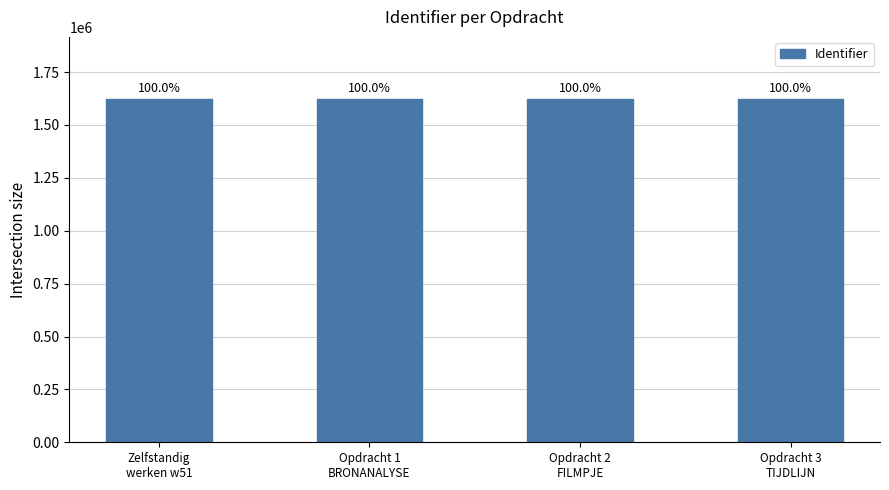

What is the value of the 1st bar from the left?

1623853